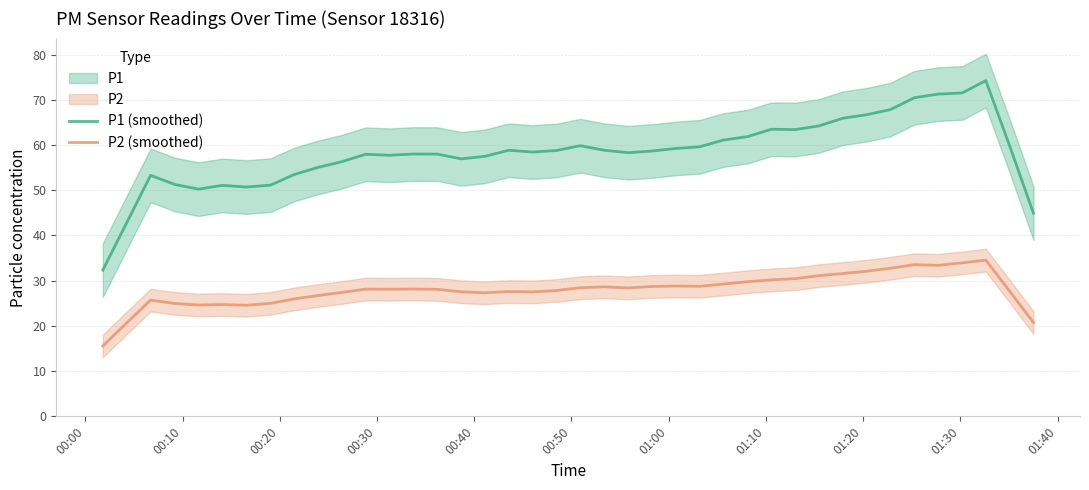

What is the maximum value for P2 (smoothed)?

34.5